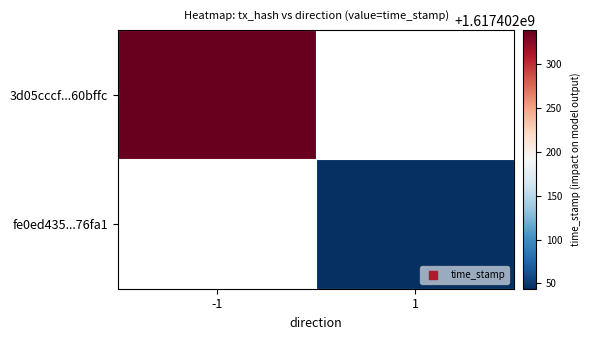

Read the fe0ed43517b1b39063e4d48f2dfcdadc2a76fa1 value at 1.

1617402044